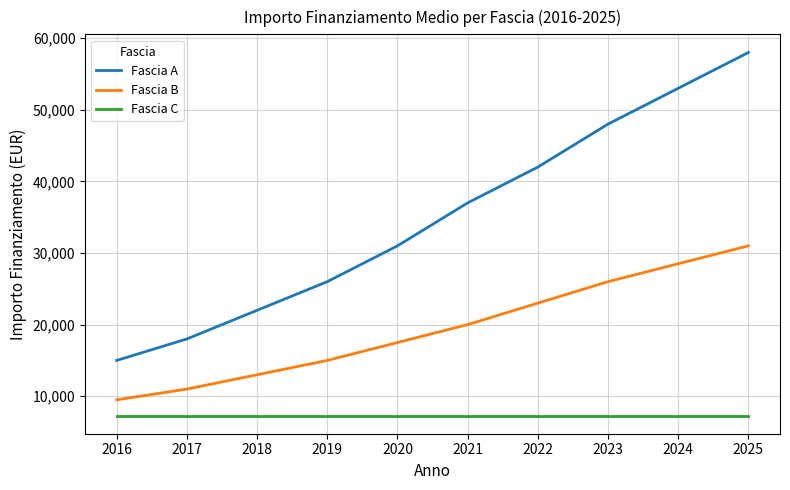

What is the lowest value of the Fascia C series?

7301